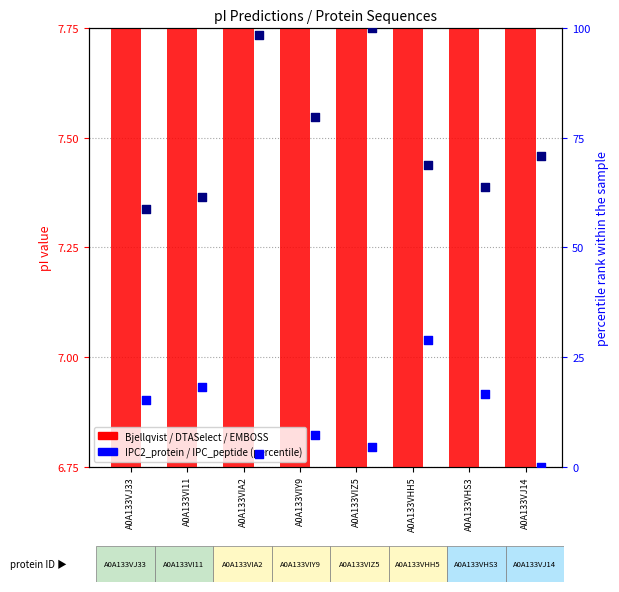

Is the value of Bjellqvist at A0A133VIY9 greater than the value of IPC_peptide at A0A133VI11?

No